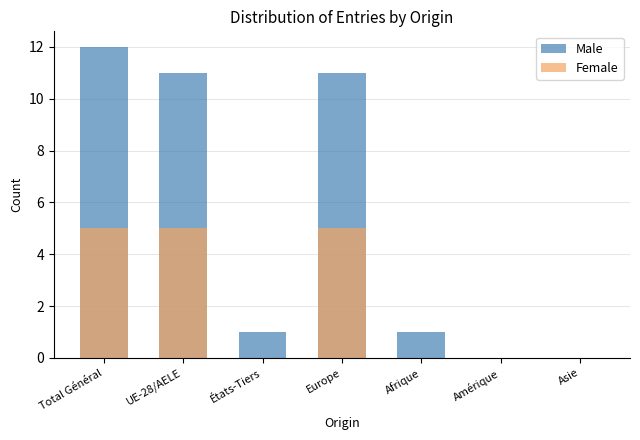

The Female series shows 9 at Total Général. True or false?

False